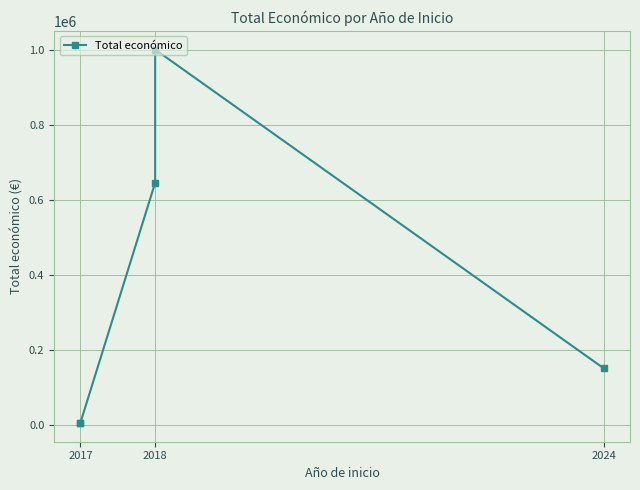

What is the value of the 3rd point from the left?

644817